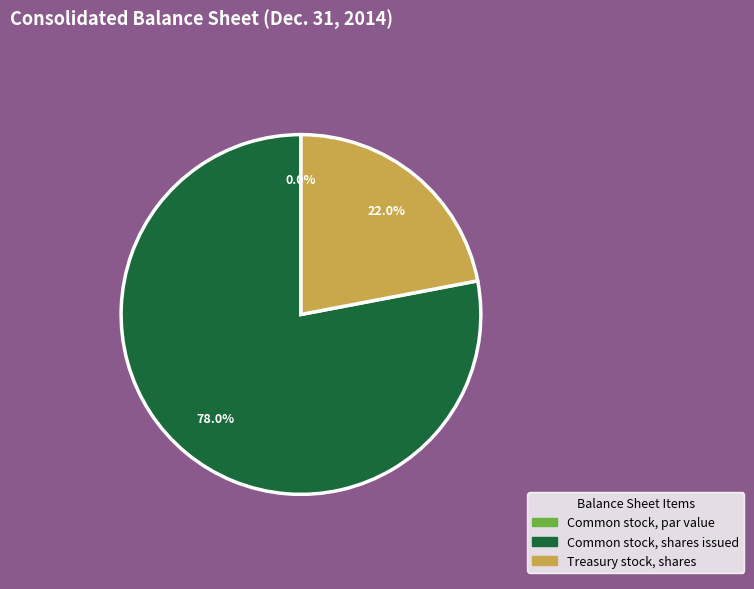

True or false: Common stock, par value accounts for 0% of the total.

True